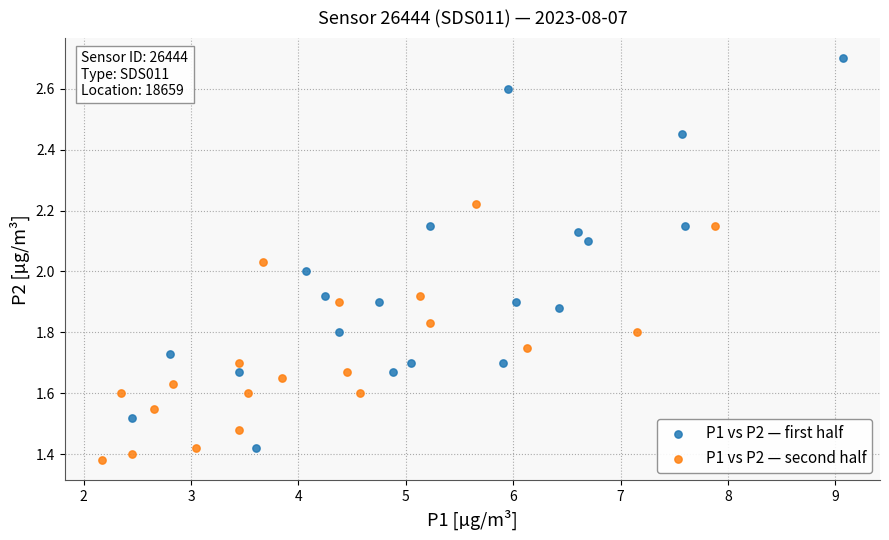

What are all the series names shown in the legend?

P1 vs P2 — first half, P1 vs P2 — second half